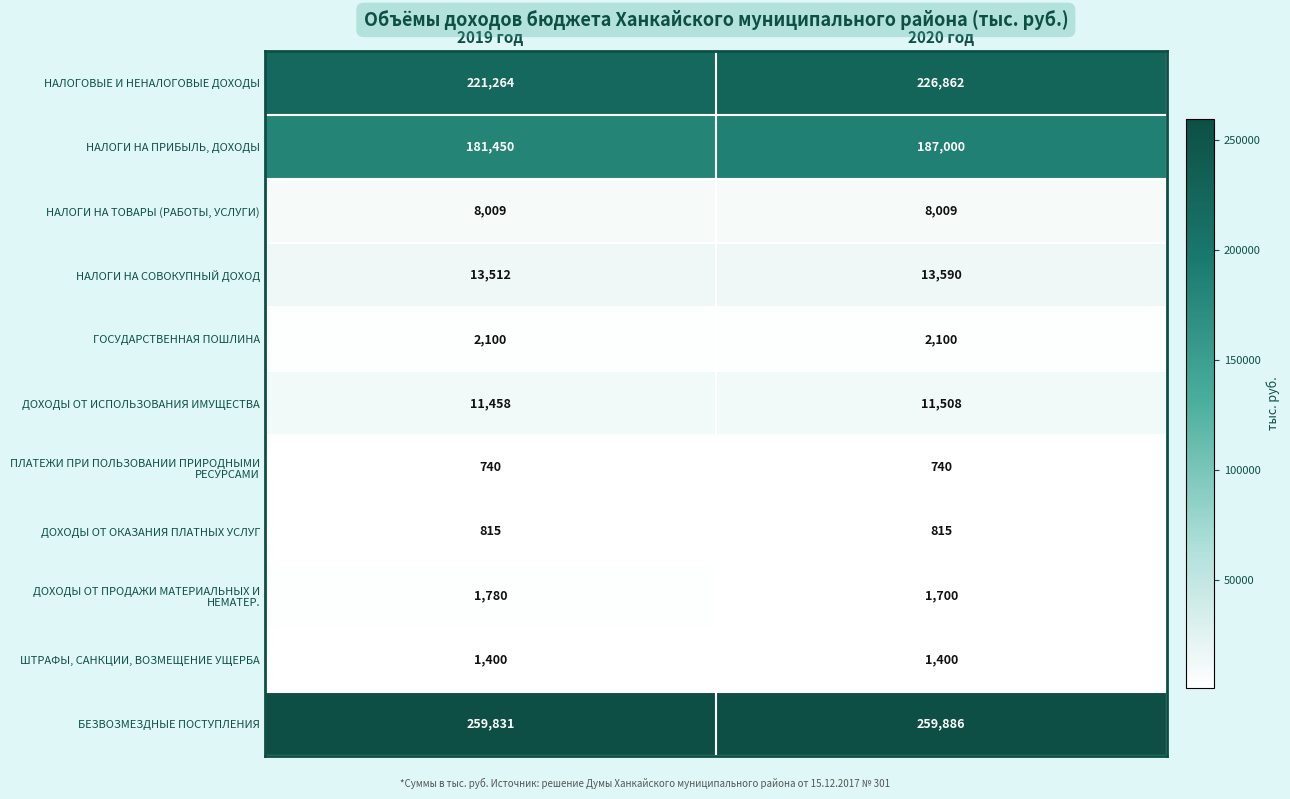

True or false: ШТРАФЫ, САНКЦИИ, ВОЗМЕЩЕНИЕ УЩЕРБА has a value of 1400 at 2020 год.

True